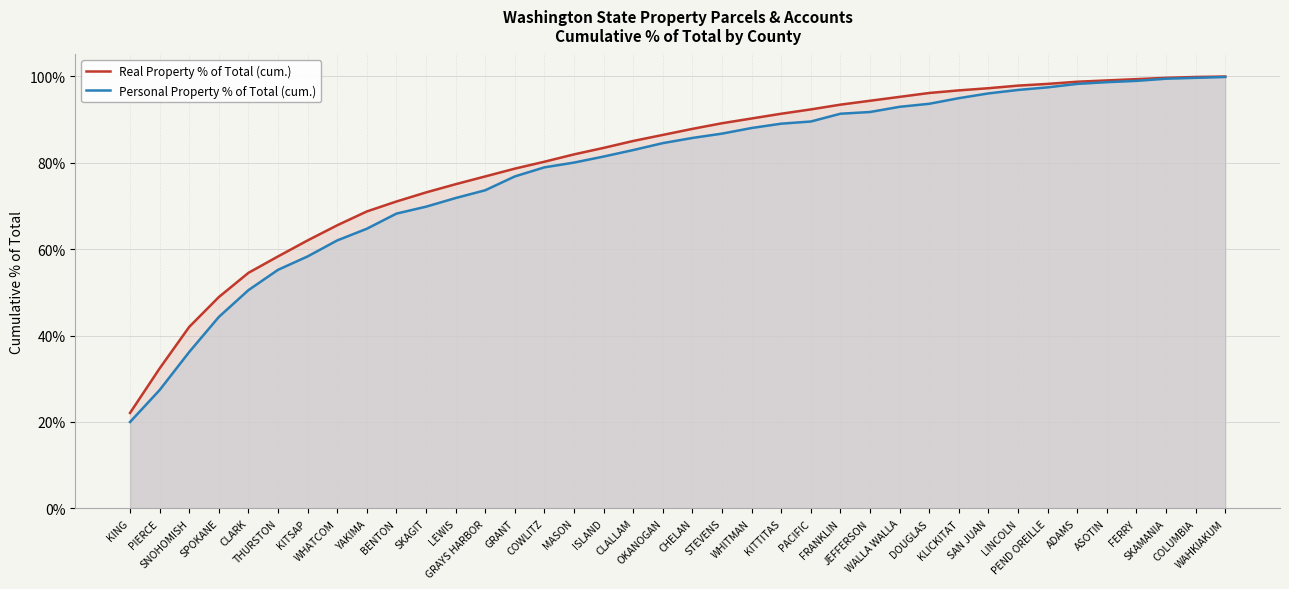

Which has a higher value, KITSAP or WAHKIAKUM?

WAHKIAKUM